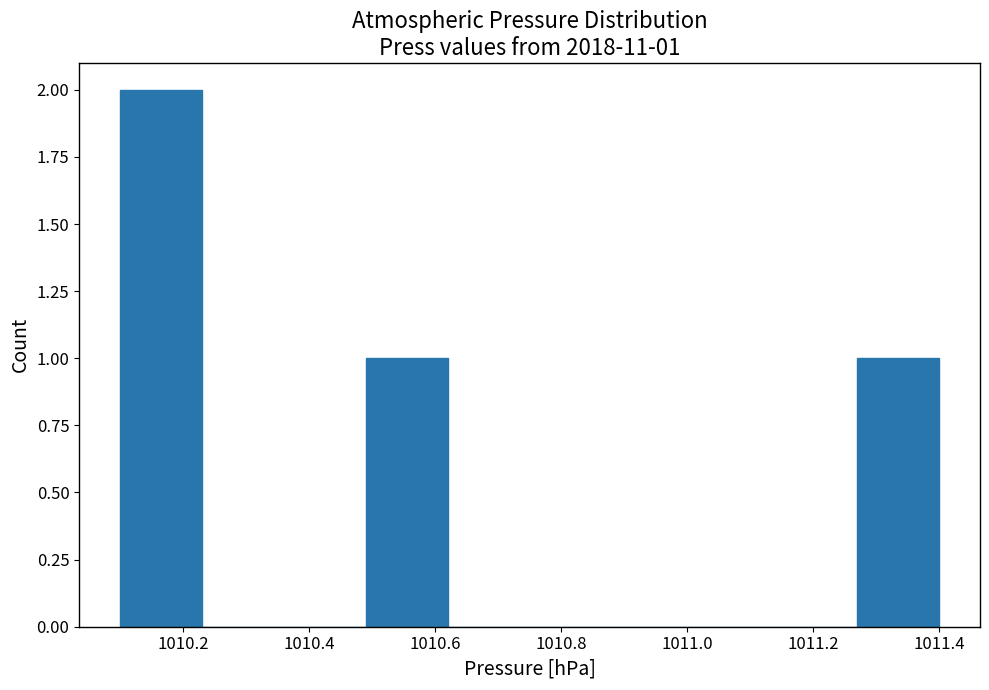

Over which range of the x-axis is the bar tallest?

1010.10 to 1010.23